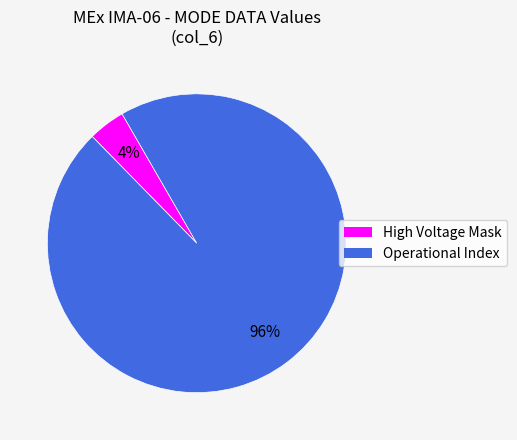

Is there a majority slice in this chart?

Yes